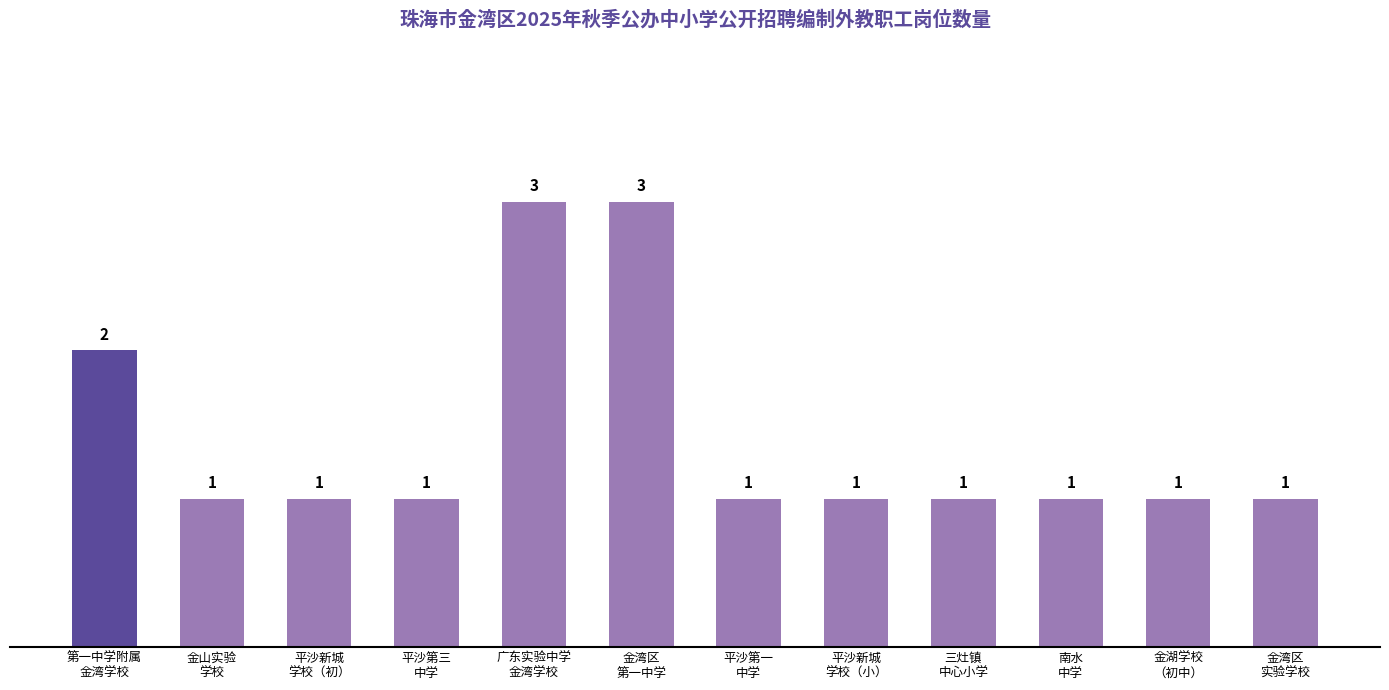

Which has a higher value, 金湾区
第一中学 or 平沙新城
学校（小）?

金湾区
第一中学